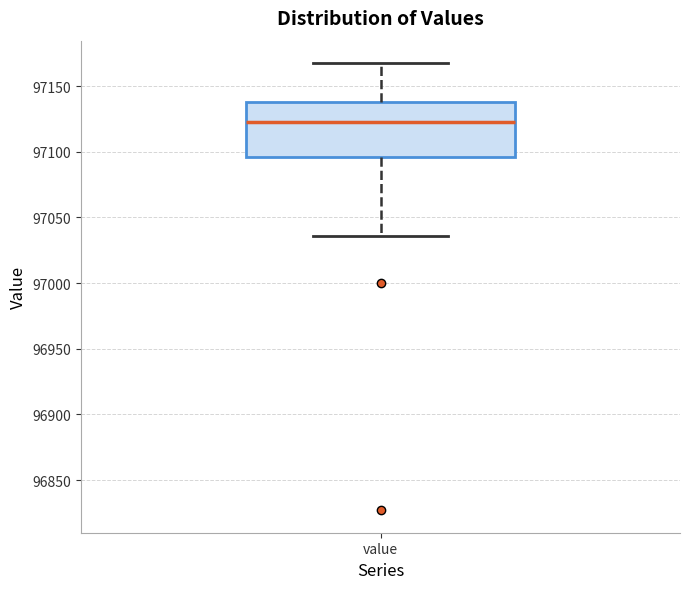

Where does the lower whisker of the box for value end on the y-axis? The values are not printed on the chart, so give them approximately, as read against the axis.

97035